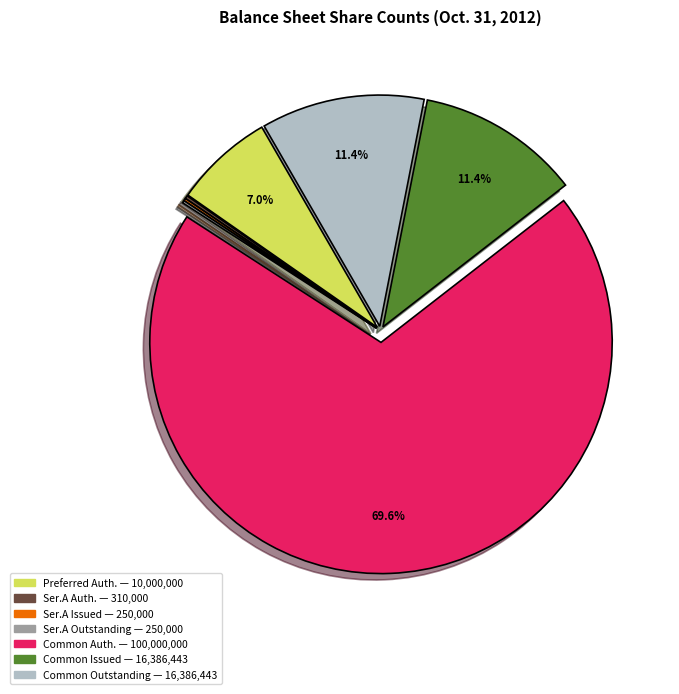

Which category has the biggest portion of the pie?

Common Auth. — 100,000,000